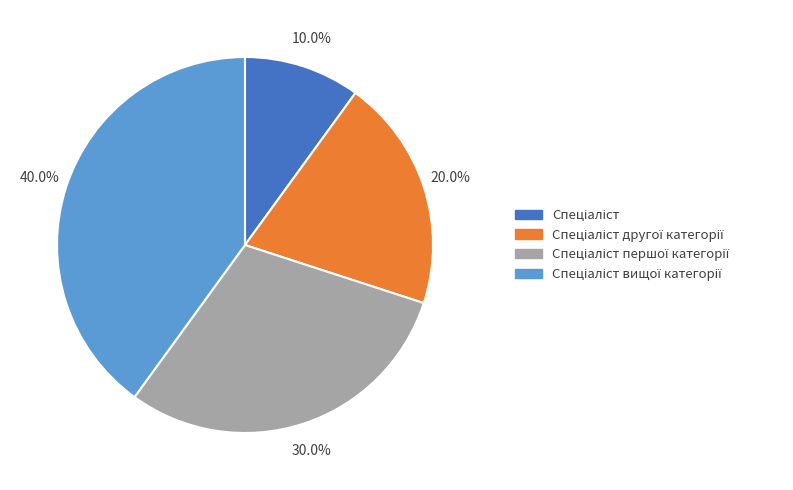

Is there any slice that represents more than half of the pie?

No